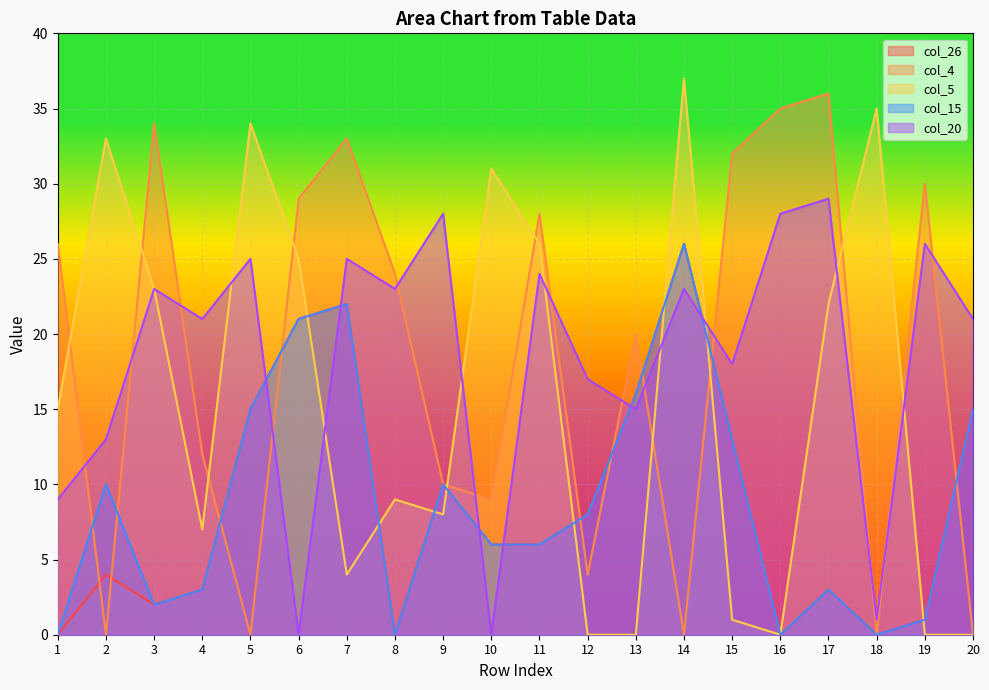

What is the value of the col_26 point at the 14th from the left?

26